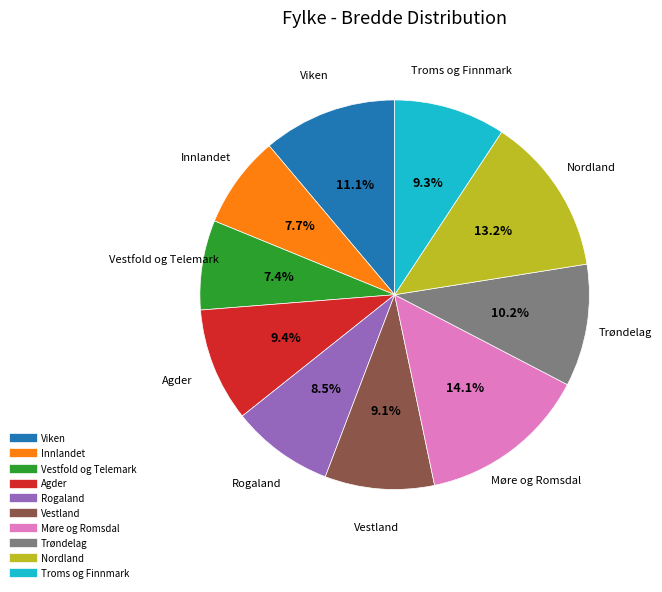

Which slice is the largest?

Møre og Romsdal